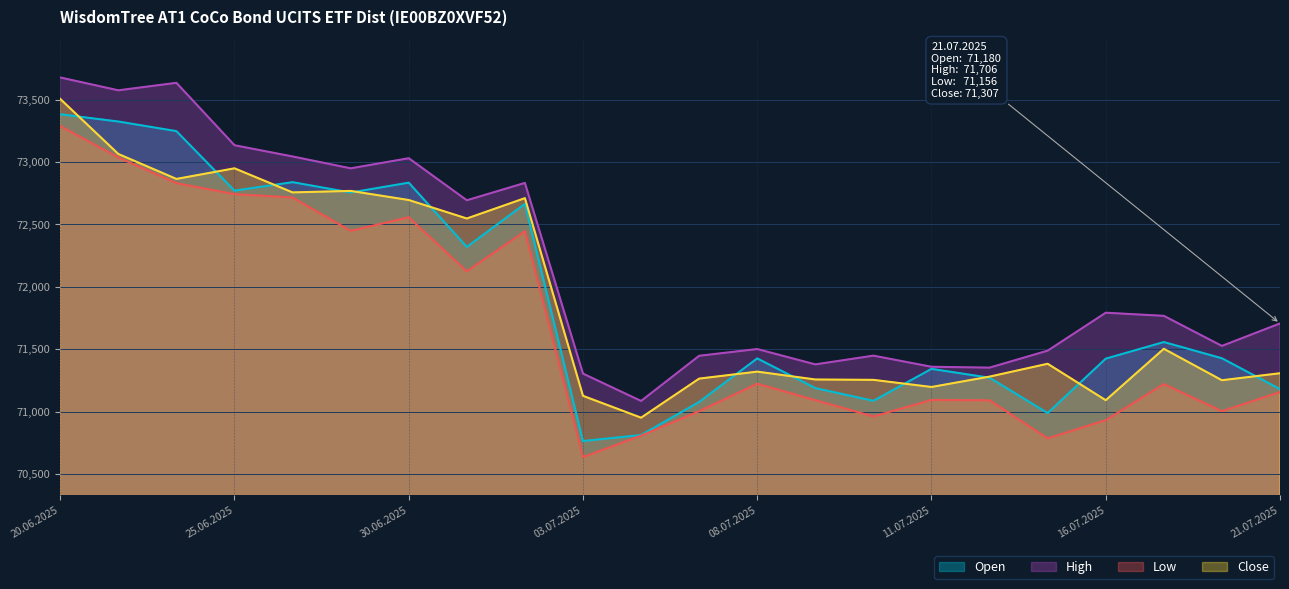

How many data points does each series have?

22